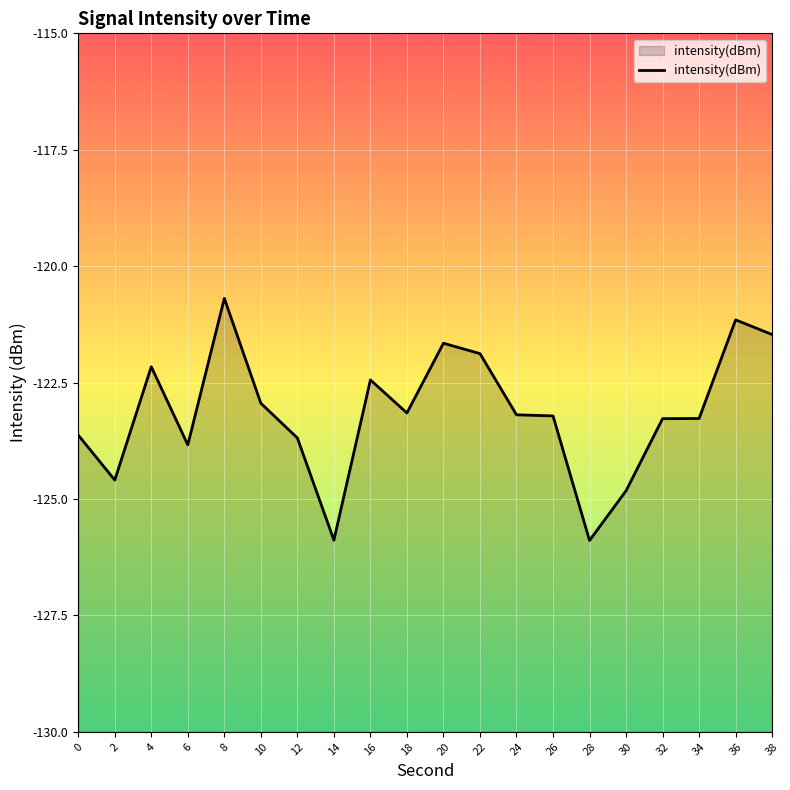

Count the number of data series in this chart.

1